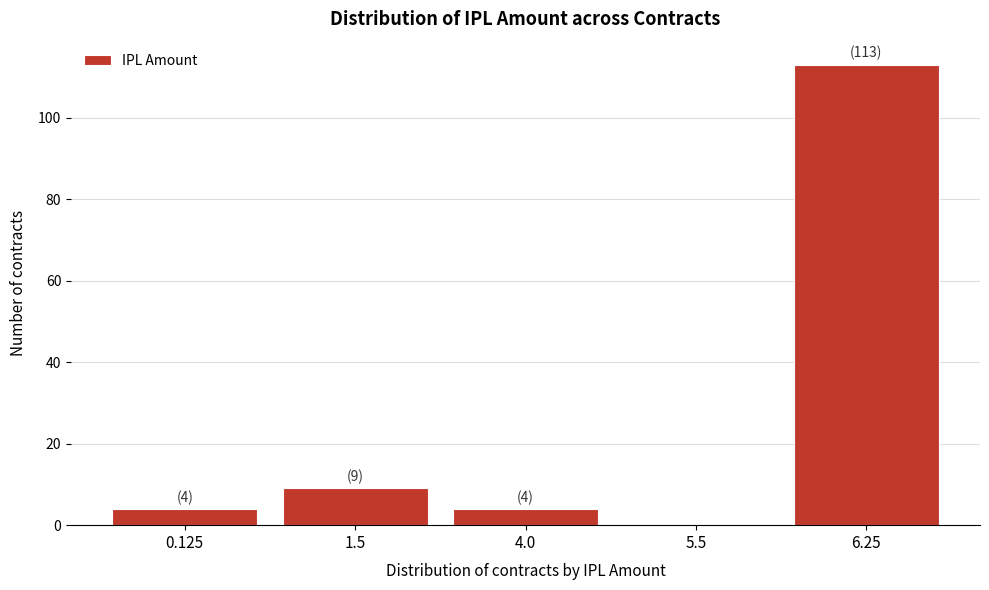

Is it true that the value at 0.125 is 4?

True